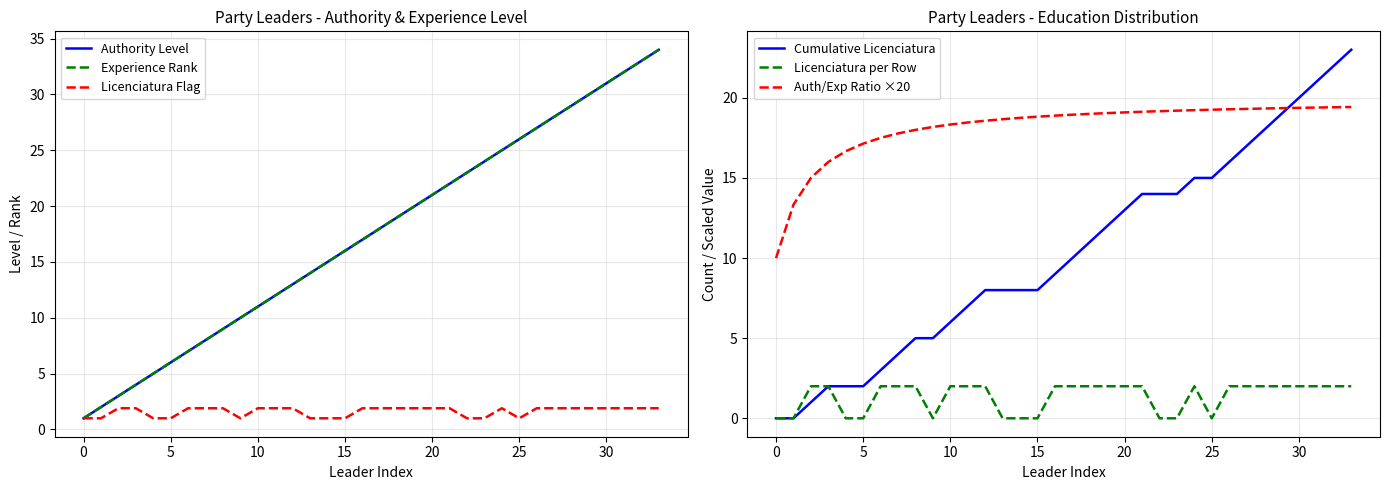

The value of Cumulative Licenciatura at 20 is 17.0. True or false?

False